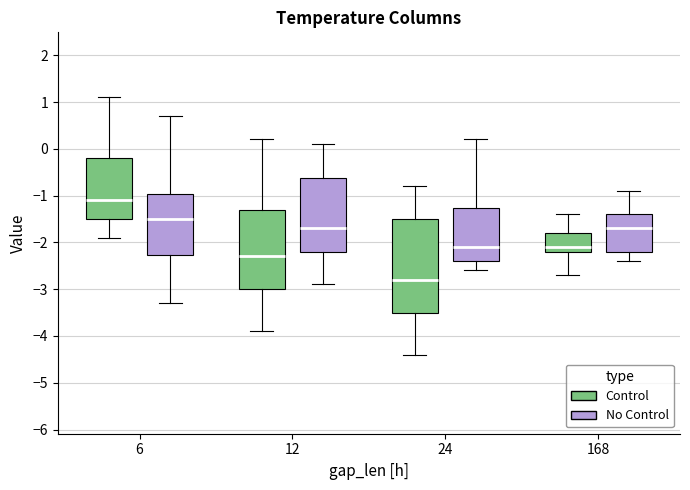

Comparing the boxes themselves (not the whiskers), which one is the tallest?

24 (Control)